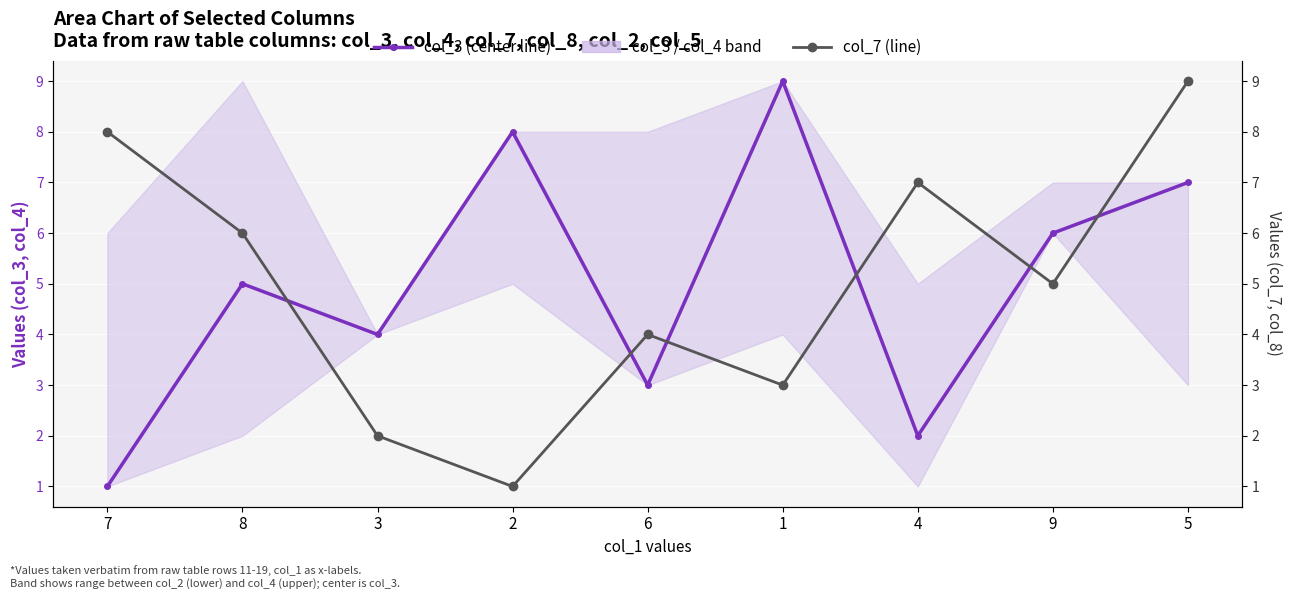

What is the spread (max minus min) of values at 6?

1